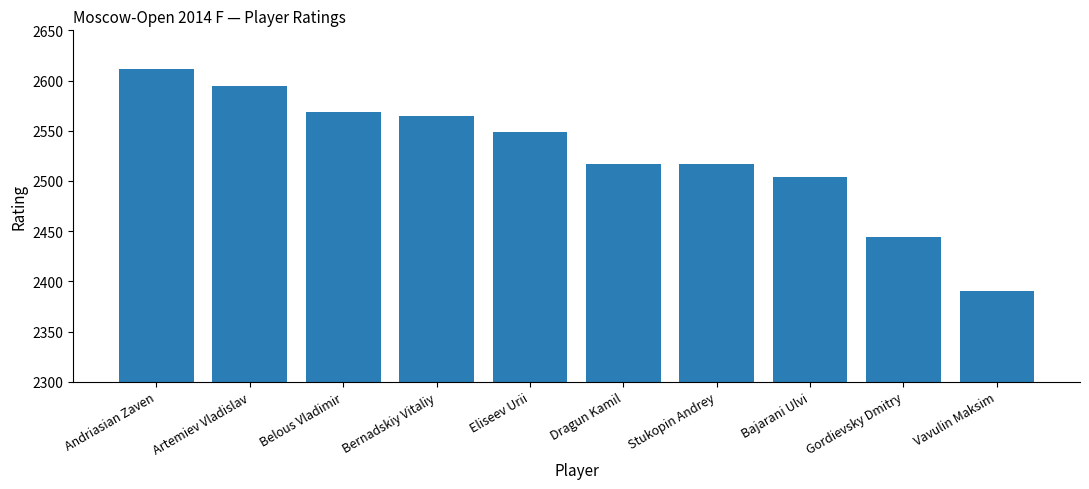

How many bars are there in total?

10